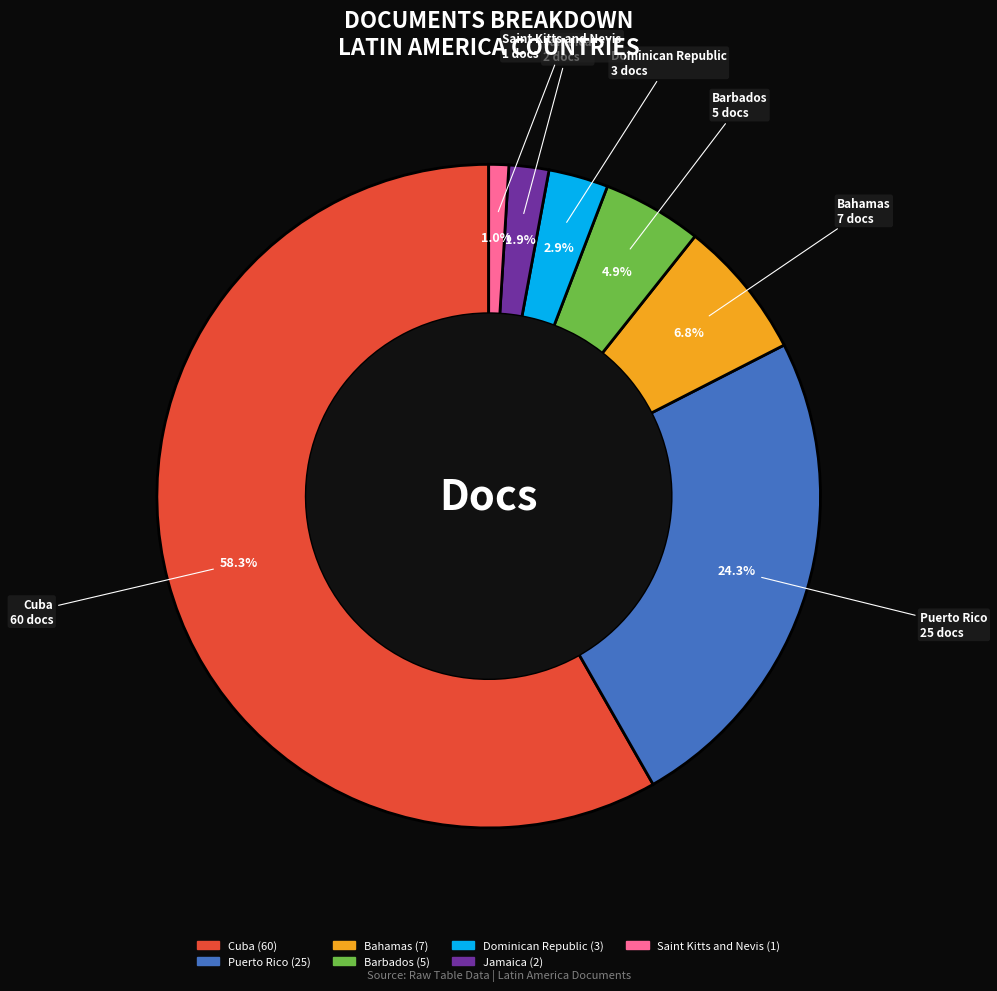

Between Puerto Rico and Dominican Republic, which is larger?

Puerto Rico